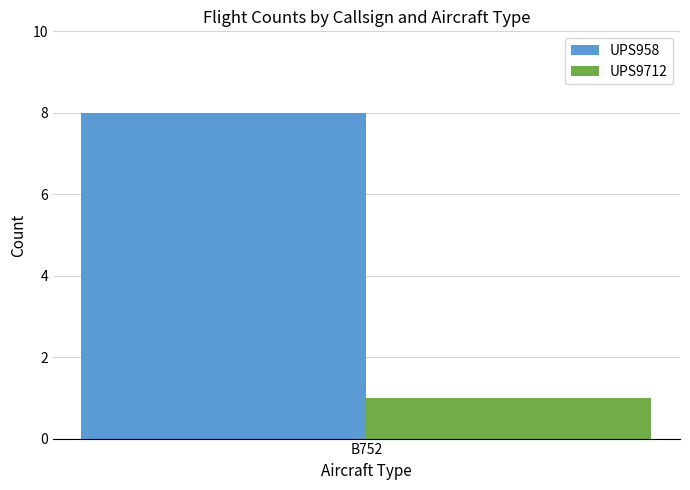

Reading left to right, list all the values displayed in this chart.

UPS958: B752=8
UPS9712: B752=1